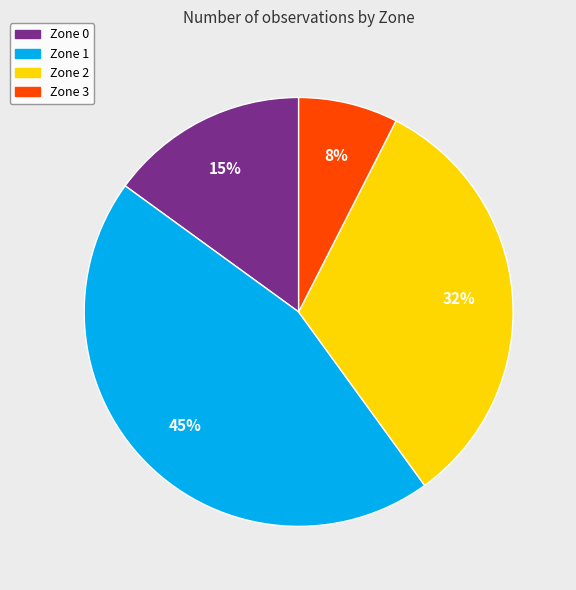

Does Zone 2 account for over 50% of the chart?

No